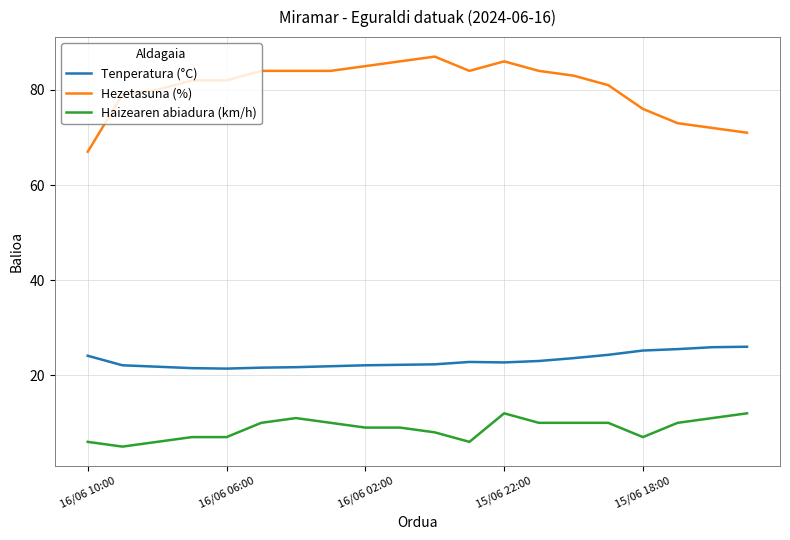

What is the difference between the maximum and minimum values in the Tenperatura (°C) series?

4.6